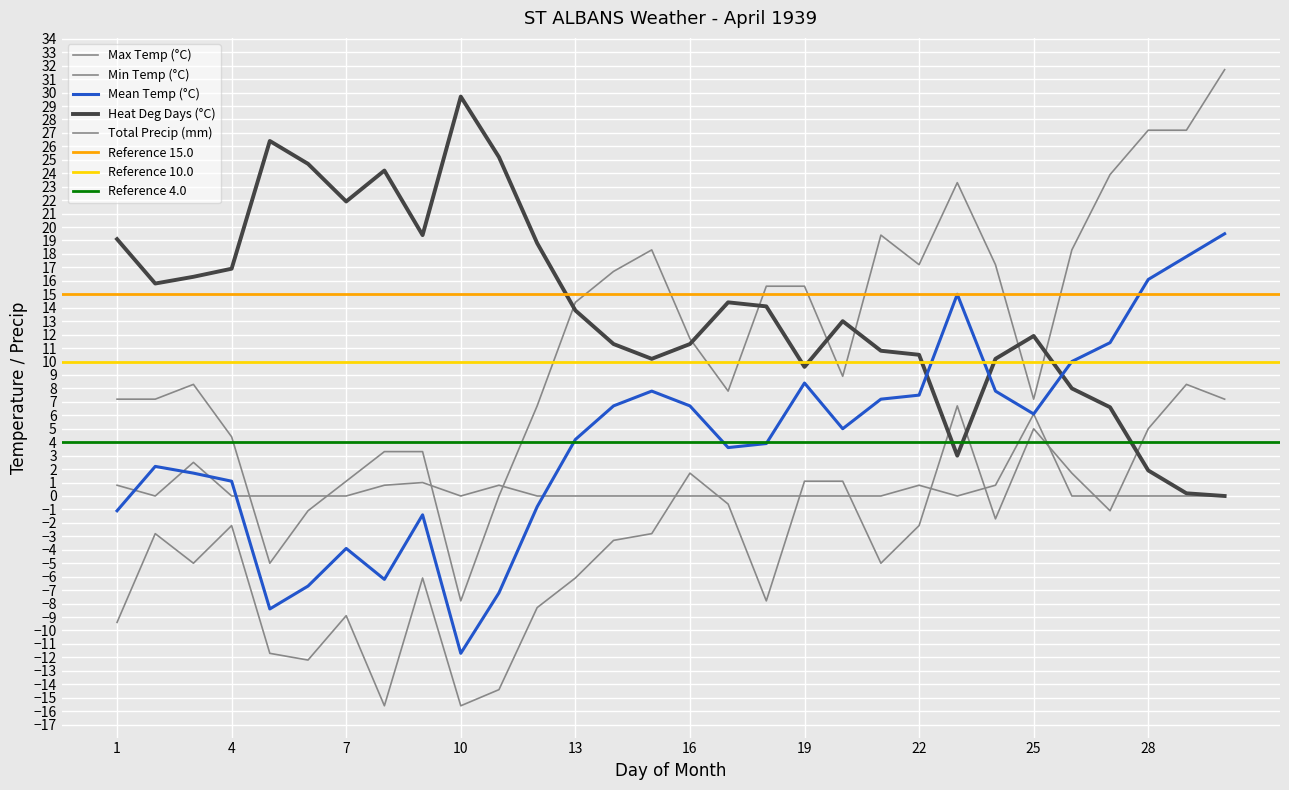

Is it true that Heat Deg Days (°C) equals 25.2 at 11?

True